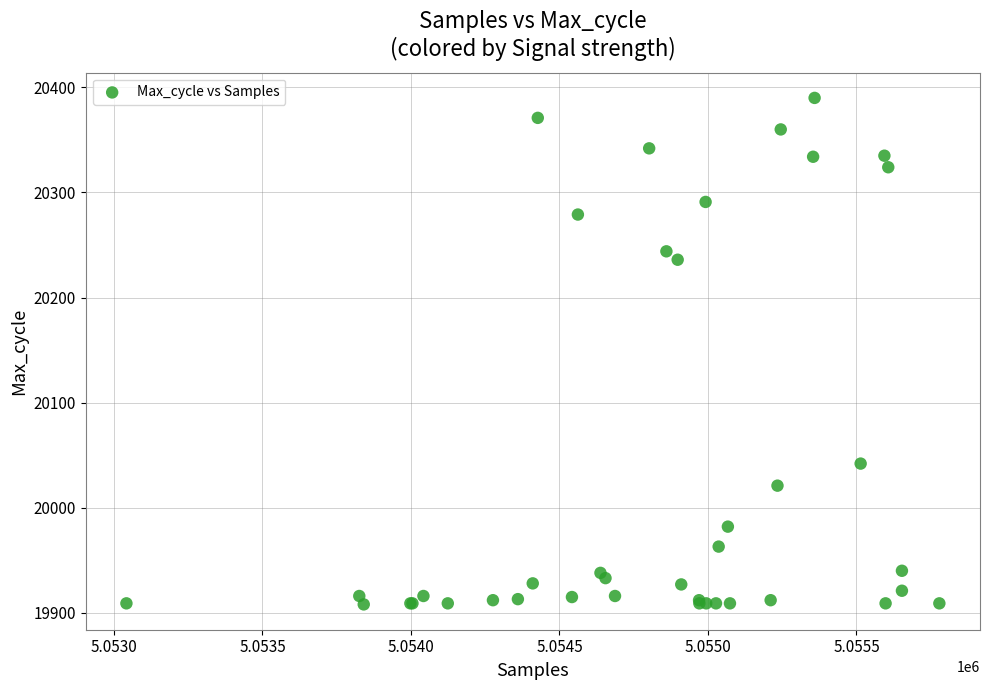

What Y value in the scatter plot is closest to 20149?

20236